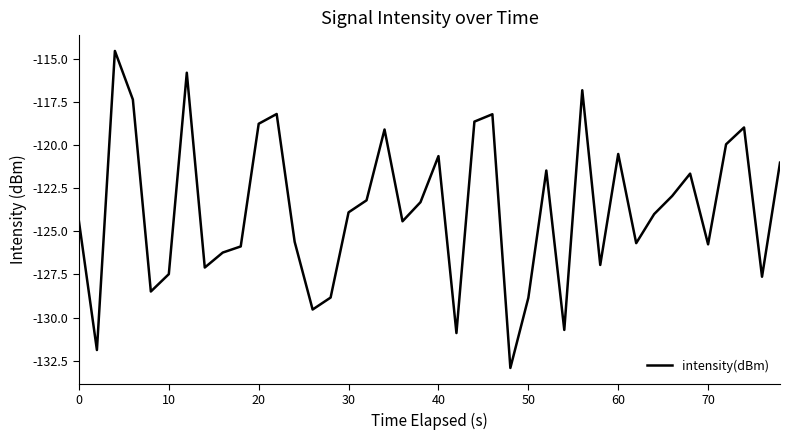

What is the maximum value shown in the chart?

-114.5